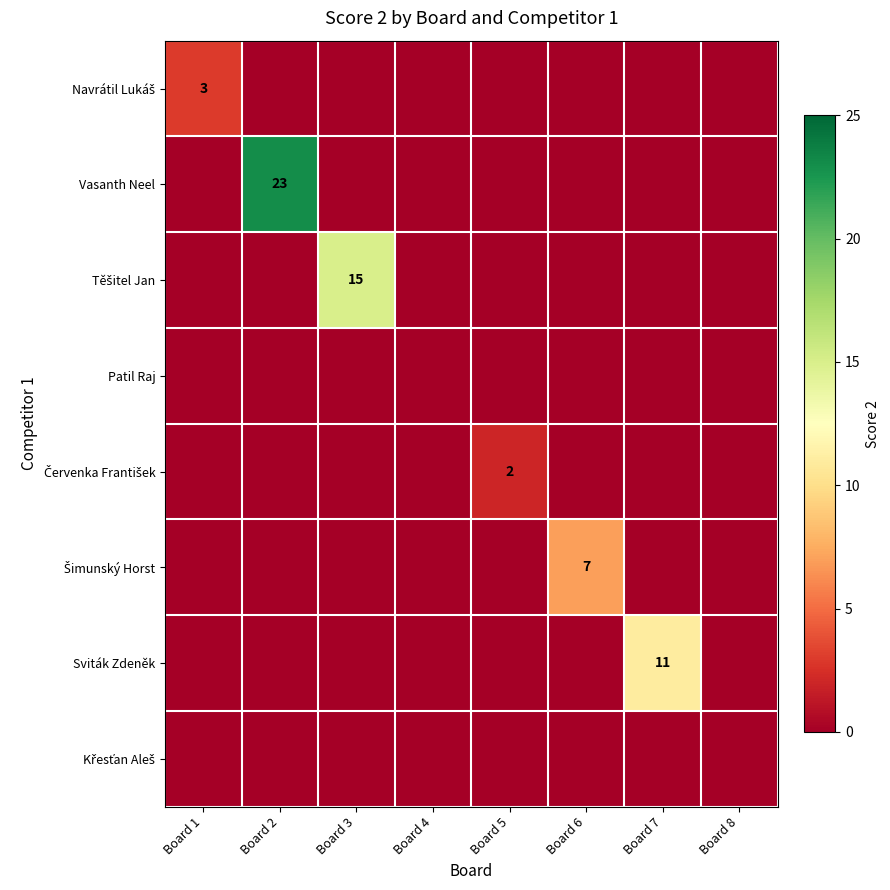

Rank the series by their maximum value, from highest to lowest.

Vasanth Neel, Těšitel Jan, Sviták Zdeněk, Šimunský Horst, Navrátil Lukáš, Červenka František, Patil Raj, Křesťan Aleš